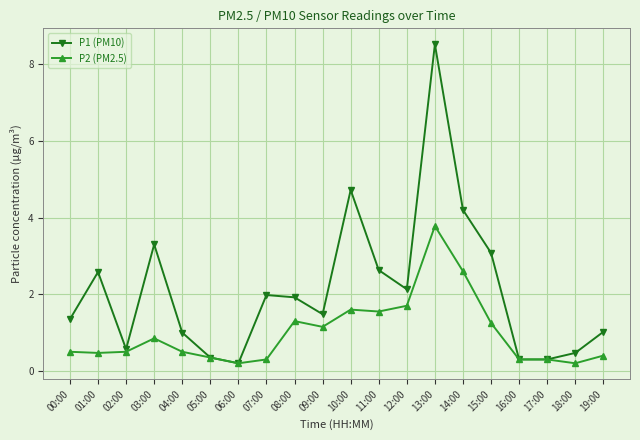

True or false: P1 (PM10) has more than 0 interior local peaks.

True